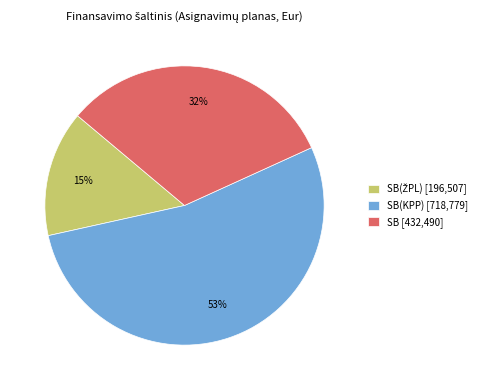

Does SB(KPP) [718,779] account for over 50% of the chart?

Yes